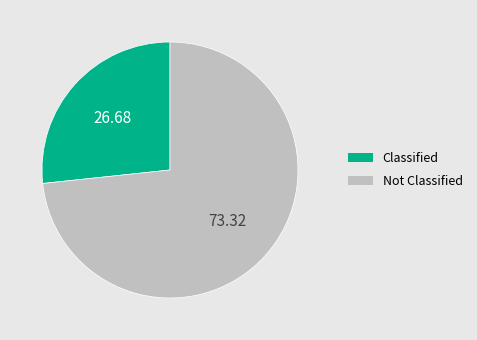

Rank the categories by value from highest to lowest.

Not Classified, Classified